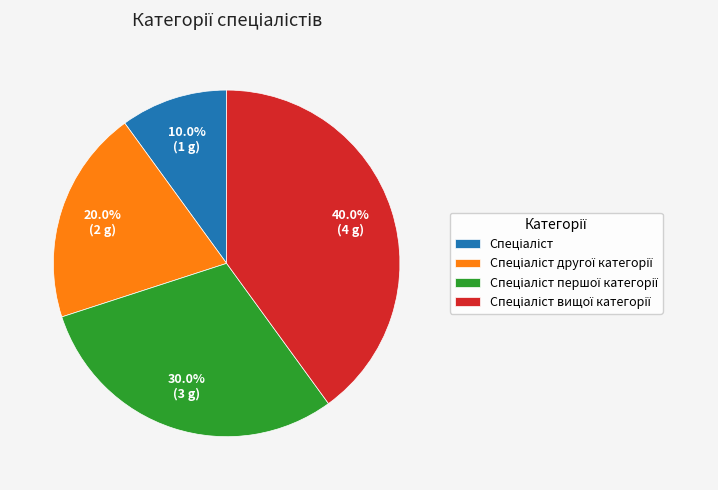

Is there any slice that represents more than half of the pie?

No